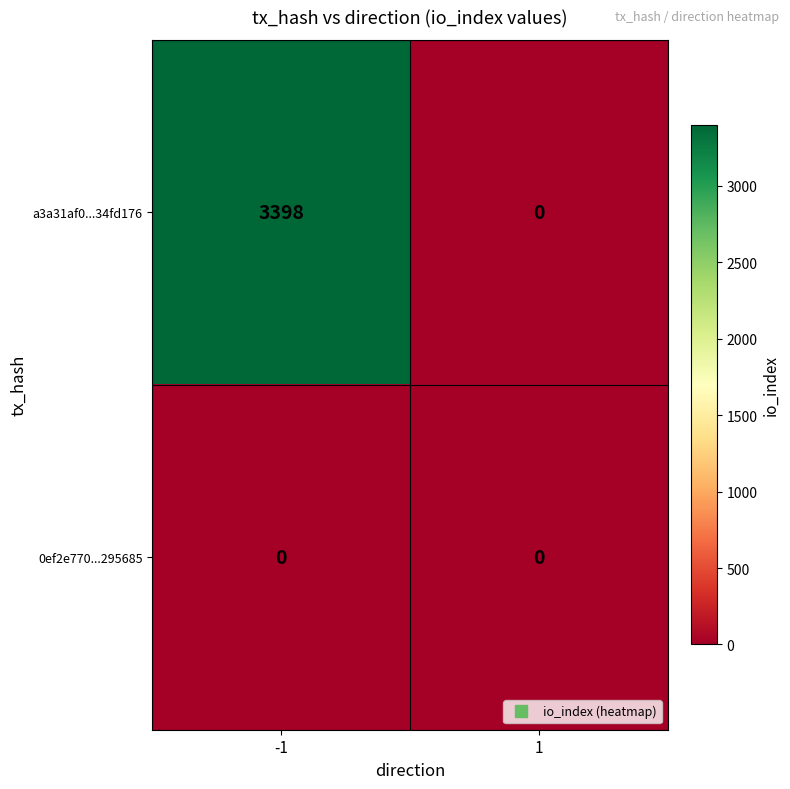

Which series has the widest spread of values?

a3a31af0...34fd176